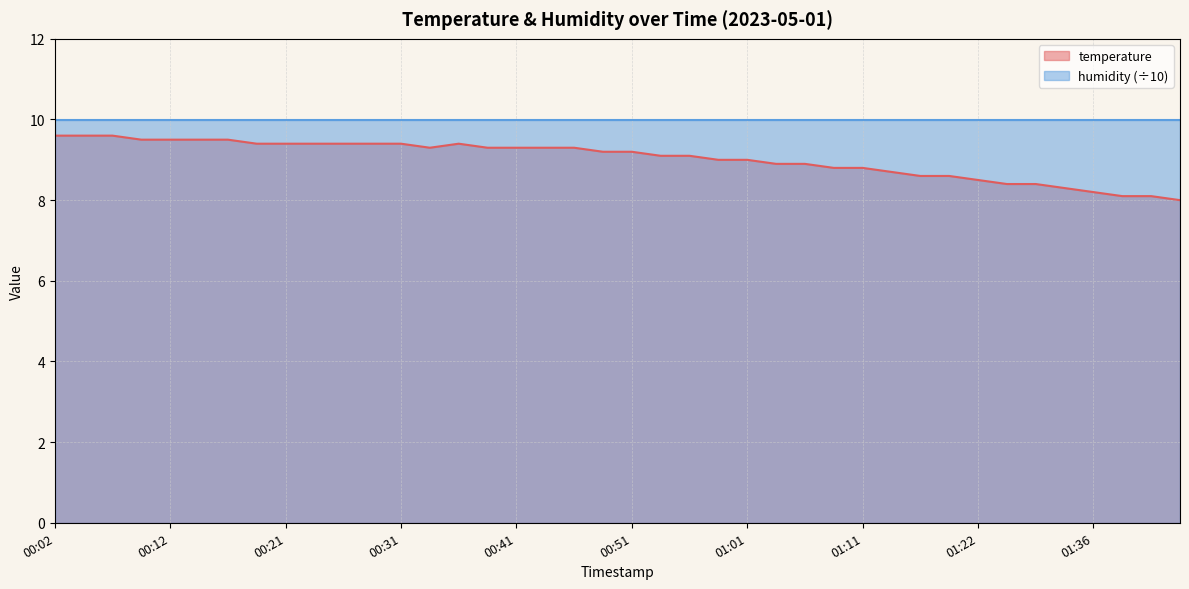

Does the chart display data point markers on the line(s)?

No